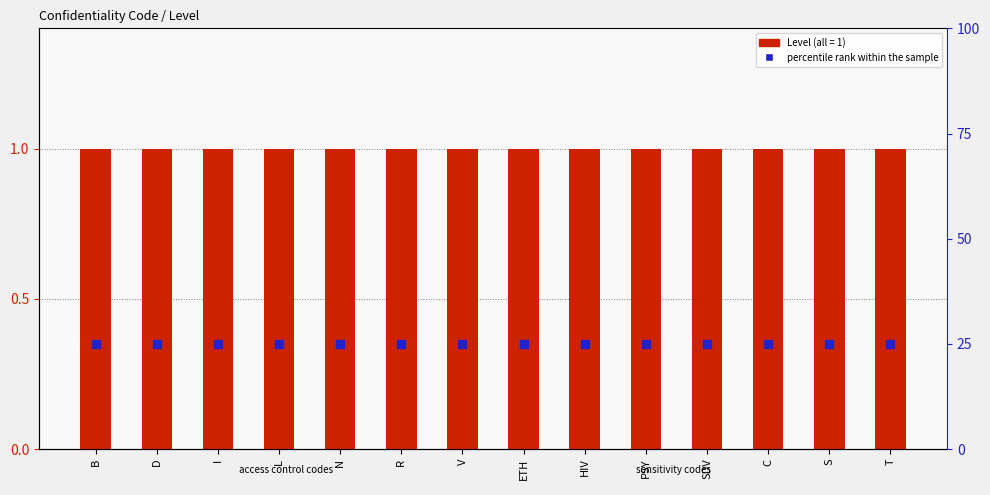

What is the total value across all series at R?

26